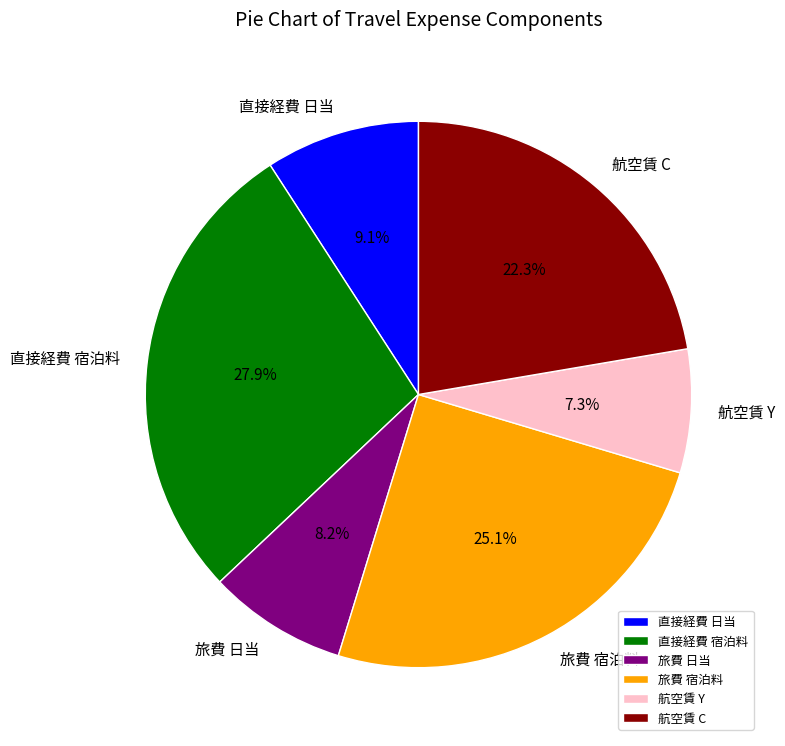

Is there a majority slice in this chart?

No